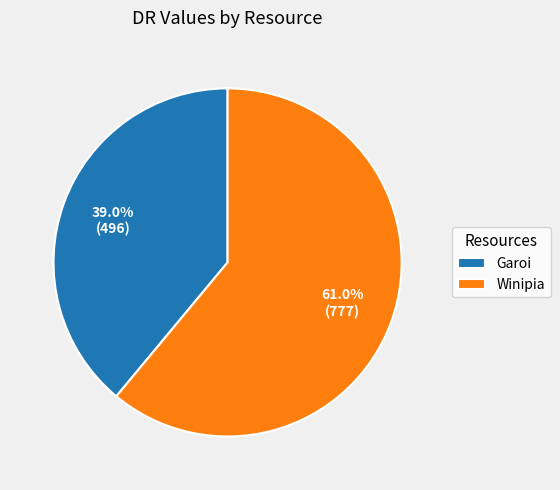

What is the majority slice?

Winipia